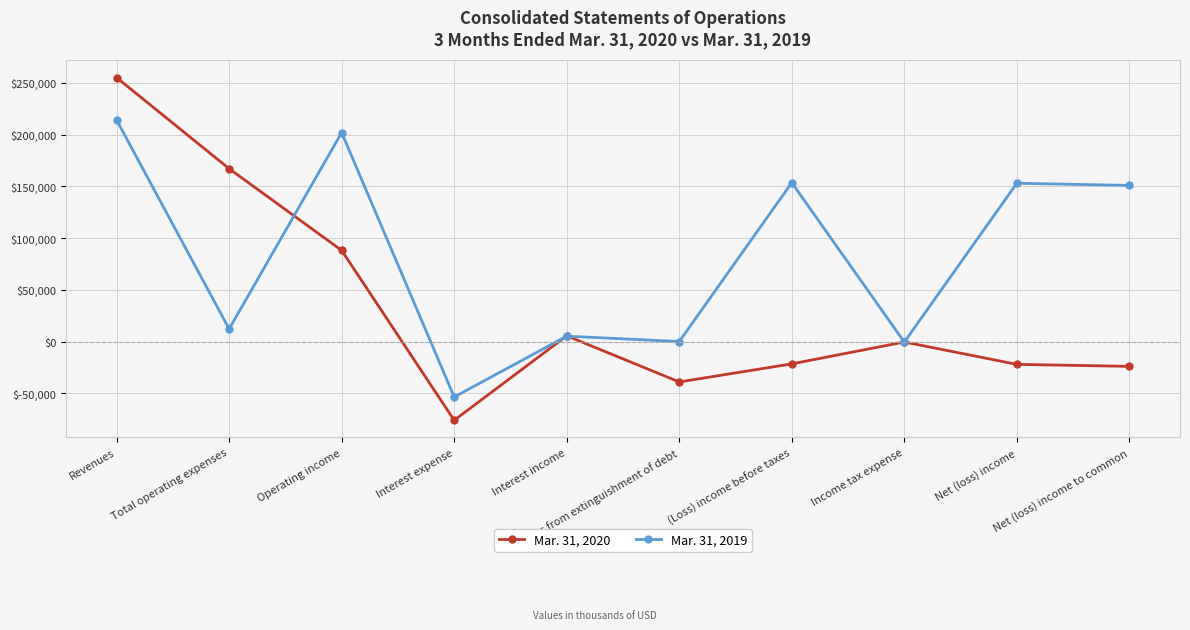

The value of Mar. 31, 2020 at Interest income is 5520. True or false?

True